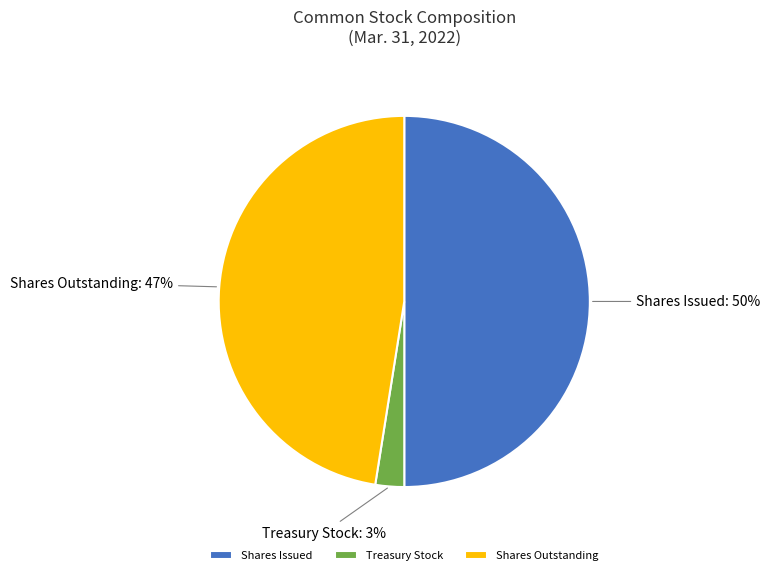

Which has a higher value, Shares Issued or Shares Outstanding?

Shares Issued